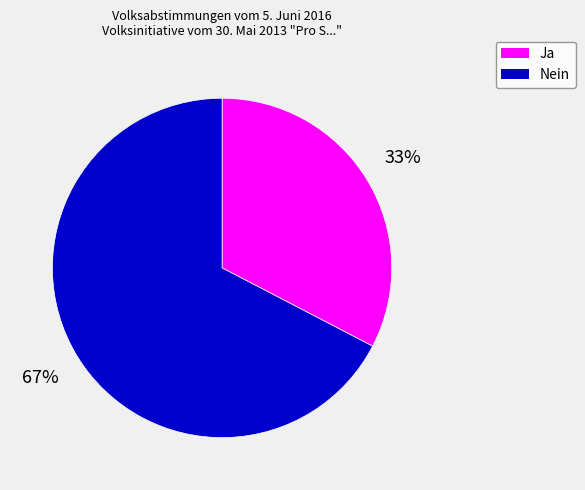

Between Ja and Nein, which is larger?

Nein